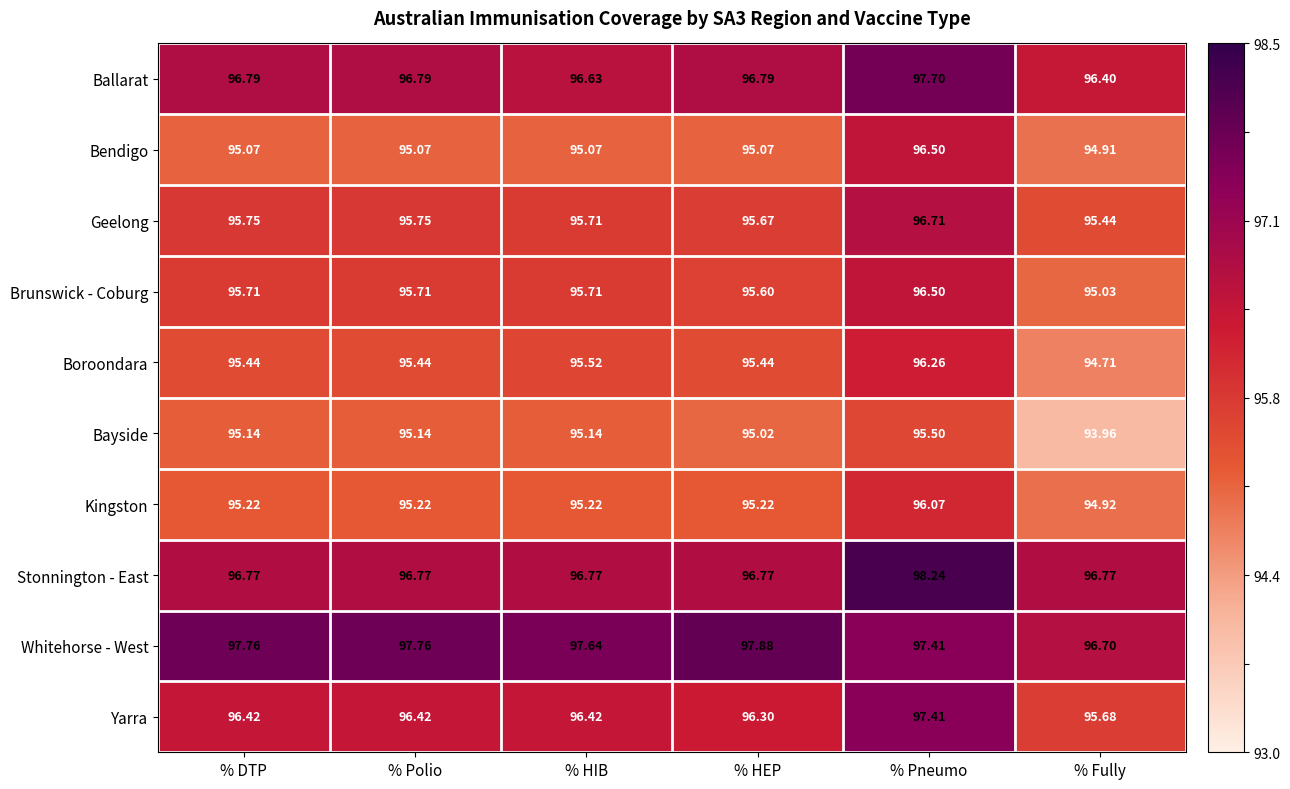

At % Fully, list the series in order from smallest to largest.

Bayside, Boroondara, Bendigo, Kingston, Brunswick - Coburg, Geelong, Yarra, Ballarat, Whitehorse - West, Stonnington - East